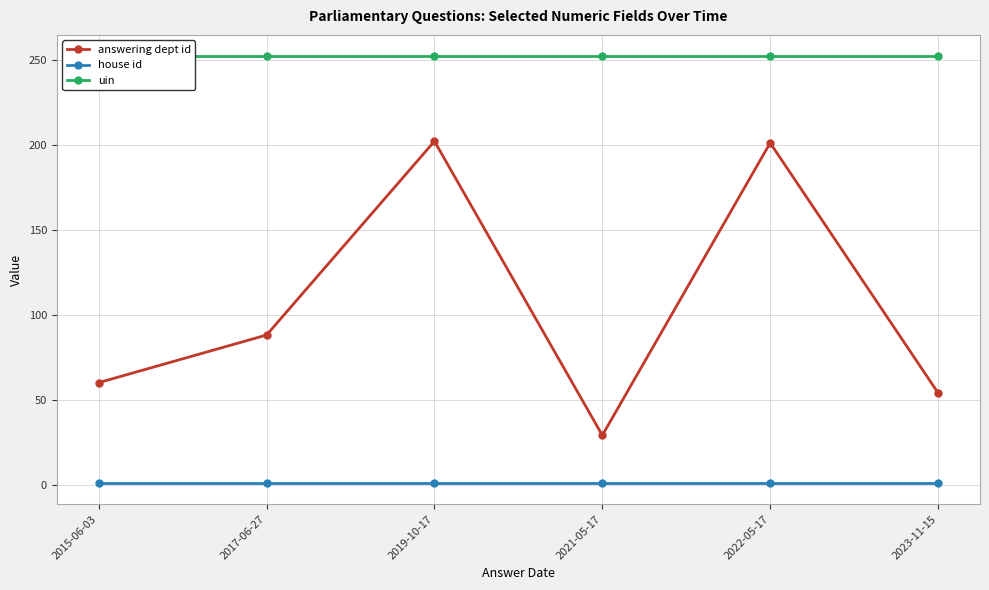

At which category is the sum across all series the highest?

2019-10-17